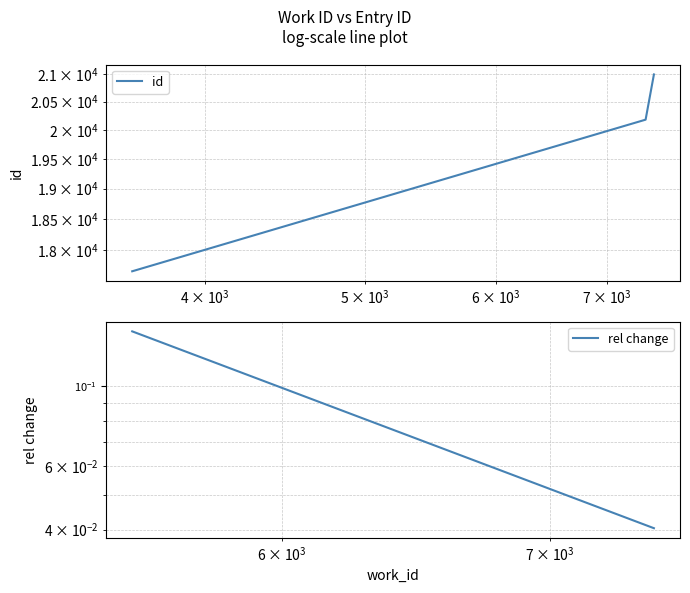

What is the minimum value shown in the chart?

17674